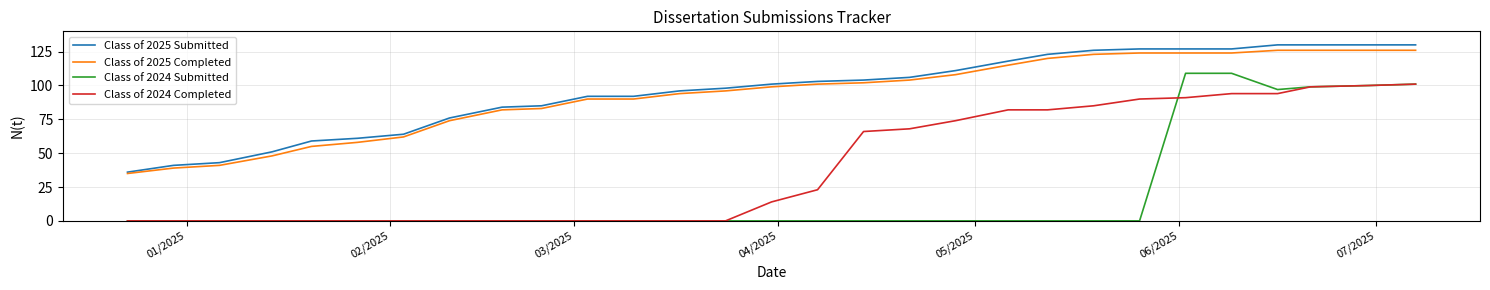

Which series has the widest spread of values?

Class of 2024 Submitted